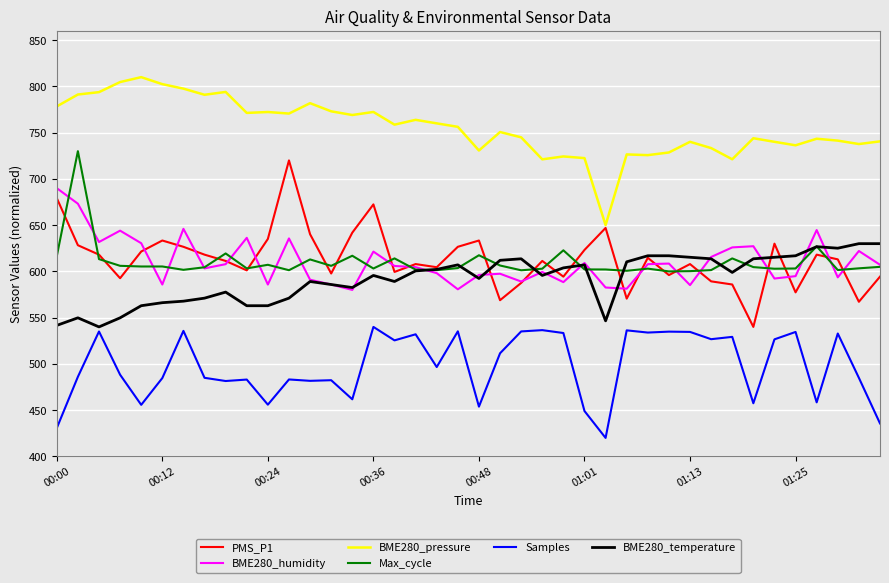

True or false: Samples and BME280_humidity intersect in this chart.

False